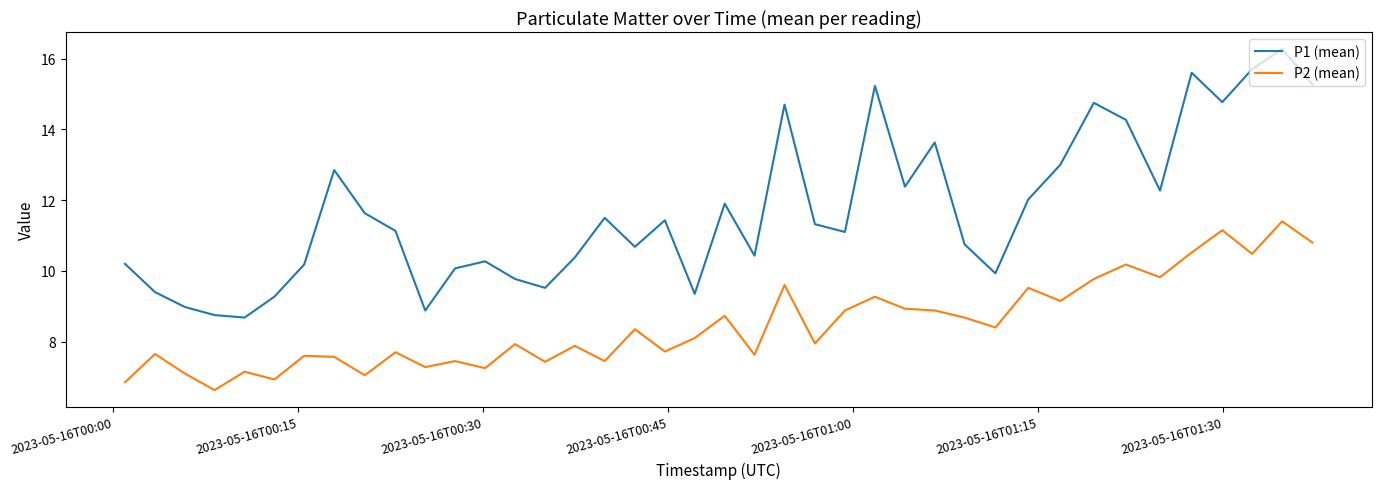

What is the maximum value shown in the chart?

16.3